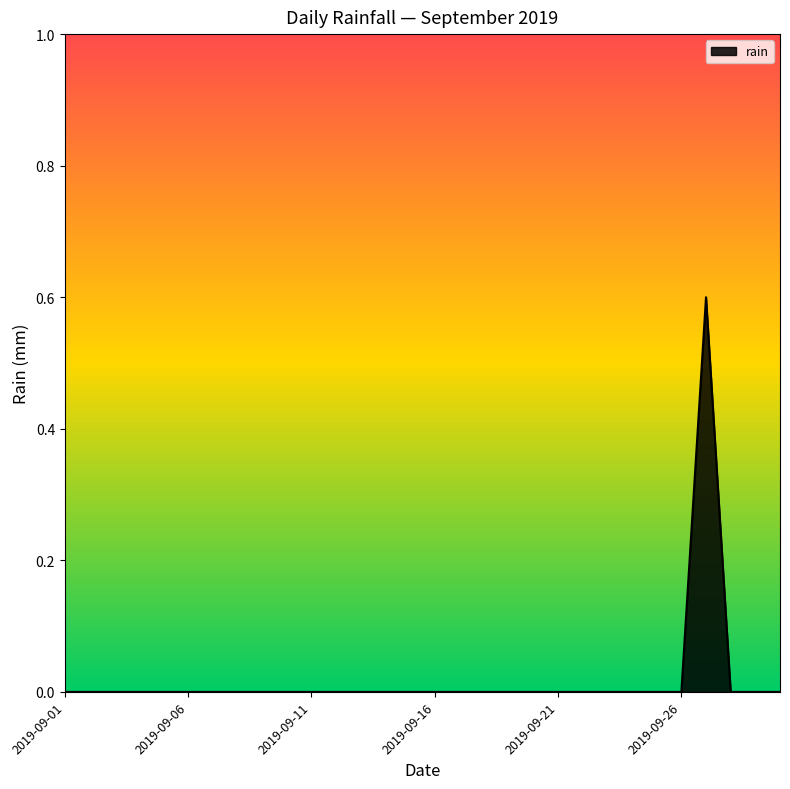

What is the difference between the maximum and minimum values?

0.6